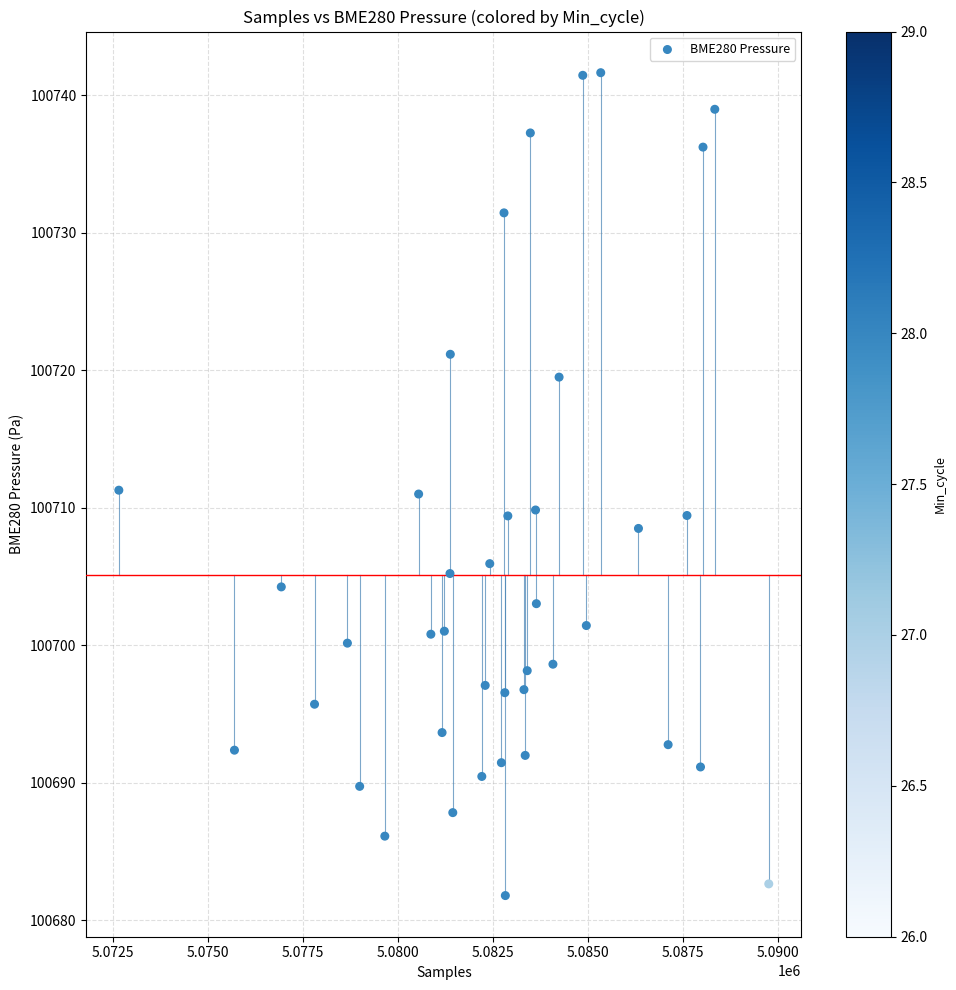

What is the range of X values (max minus min)?

17107.0